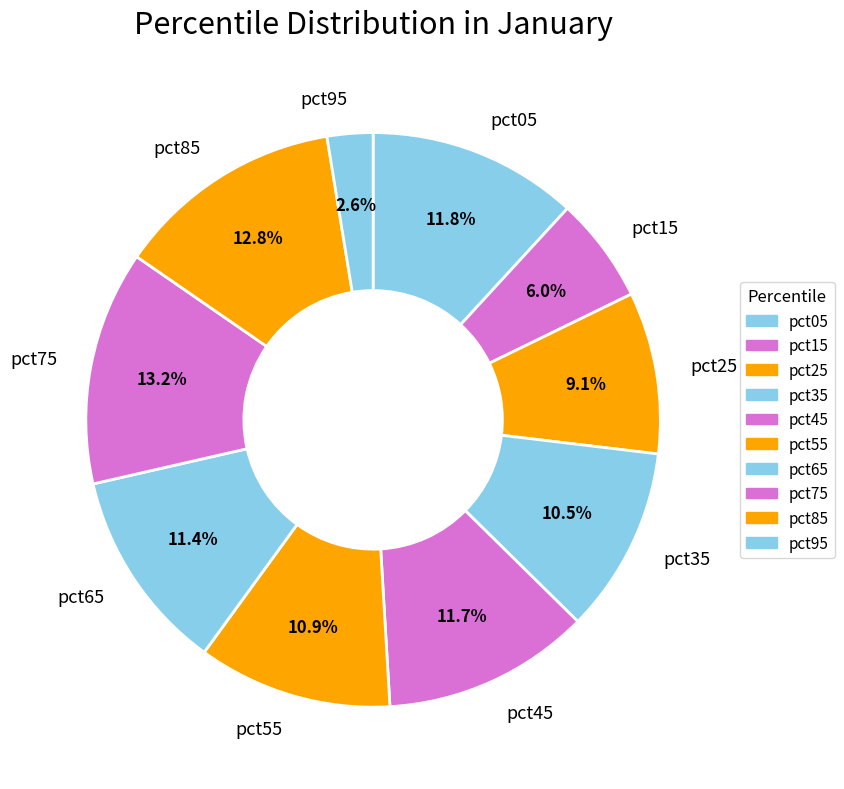

Is there any slice that represents more than half of the pie?

No